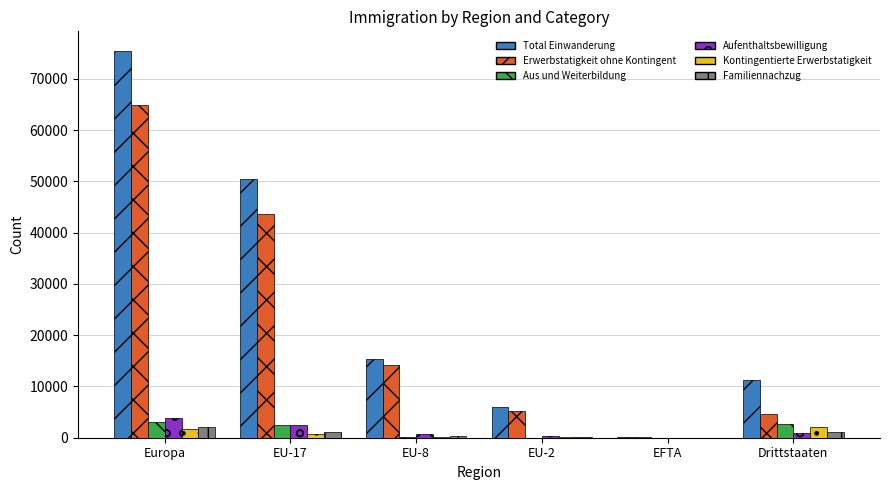

What is the sum of all Total Einwanderung values?

158773